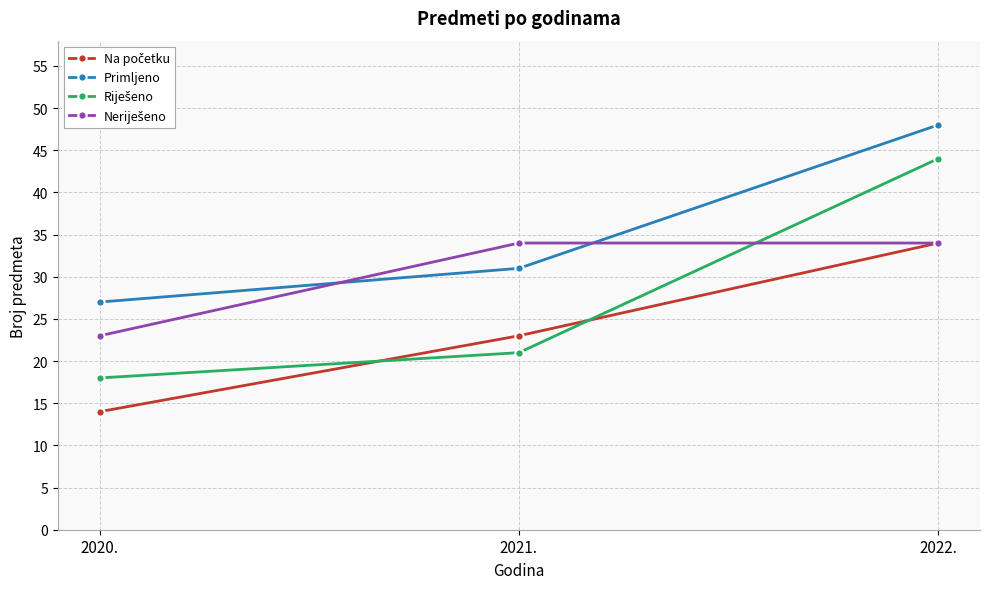

What is the total value across all series at 2021.?

109